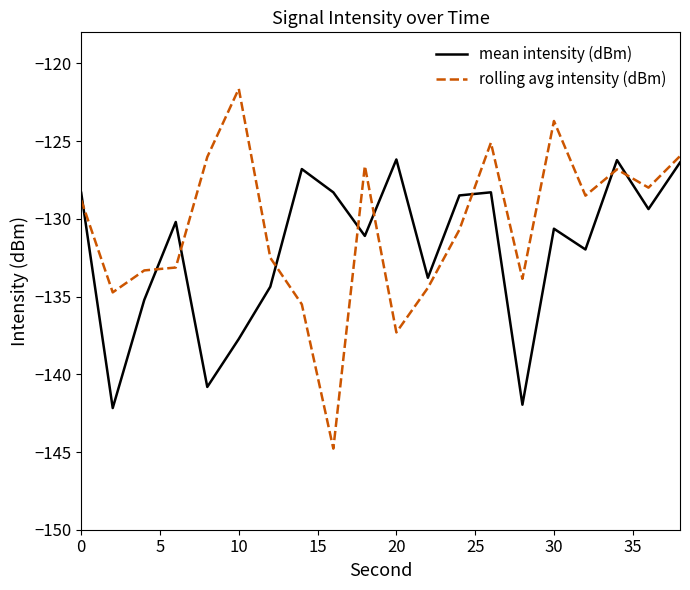

What is the smallest value displayed?

-144.8